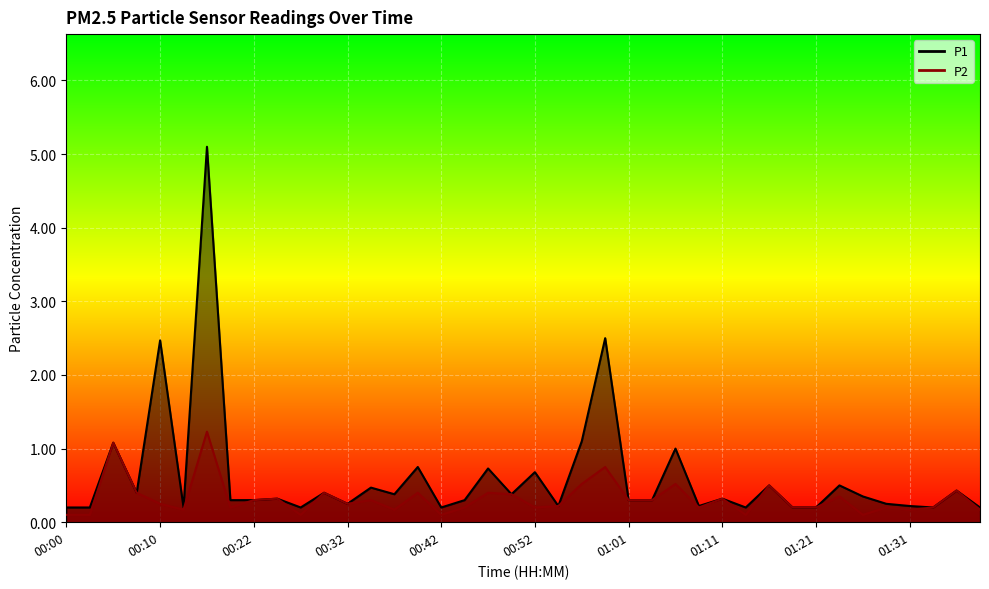

True or false: P2 and P1 cross at least once.

False